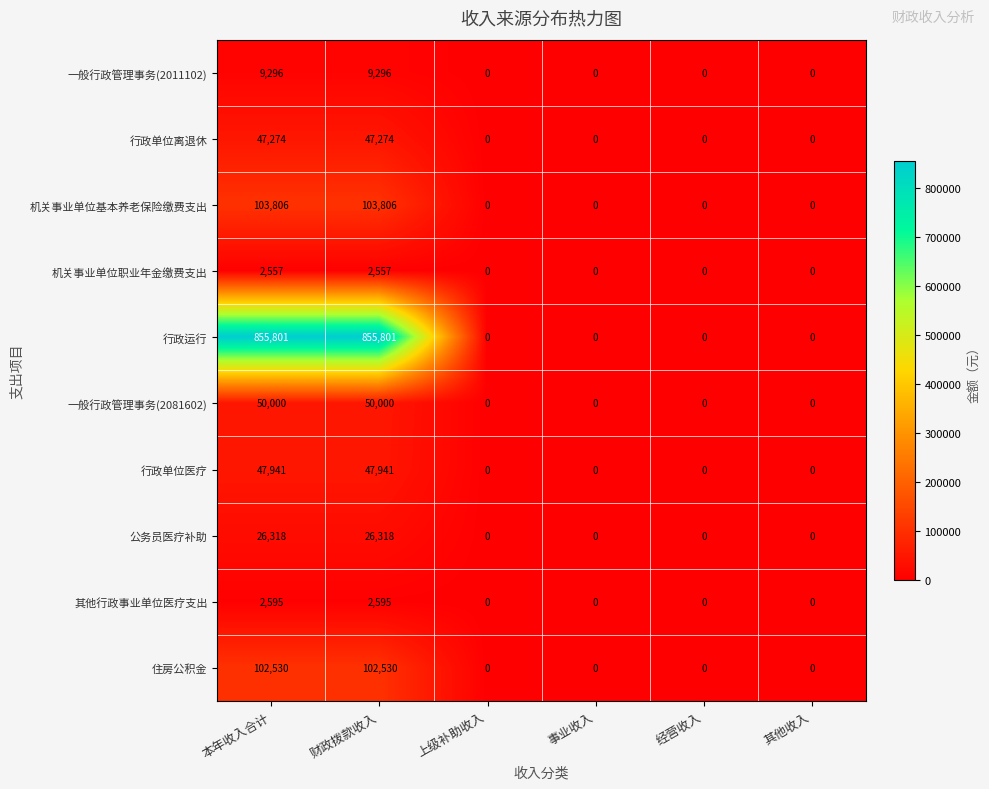

What is the difference between the second highest and second lowest values in the 一般行政管理事务(2011102) series?

9296